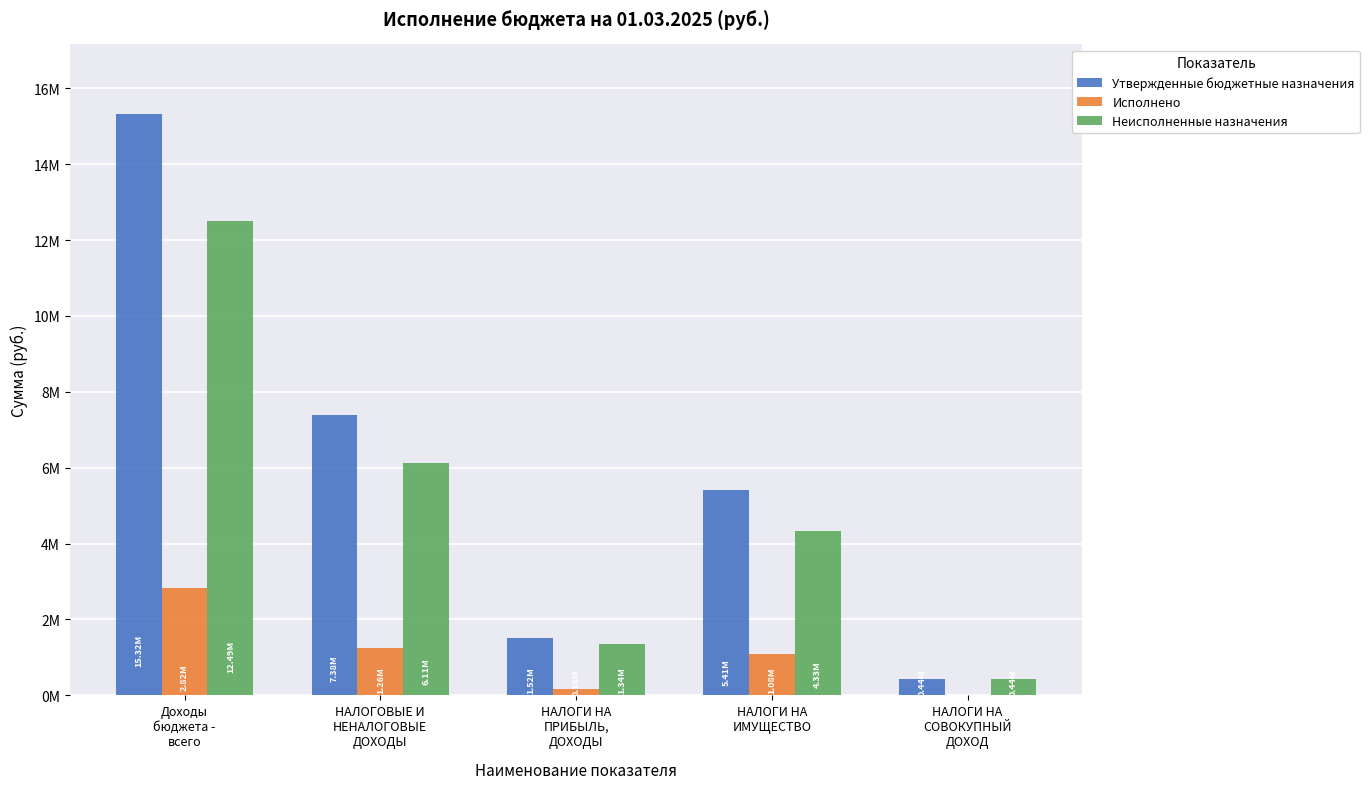

Which category has the highest value in the Неисполненные назначения series?

Доходы
бюджета -
всего